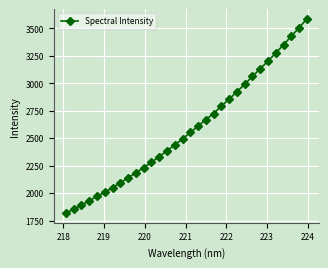

What is the smallest value displayed?

1818.5